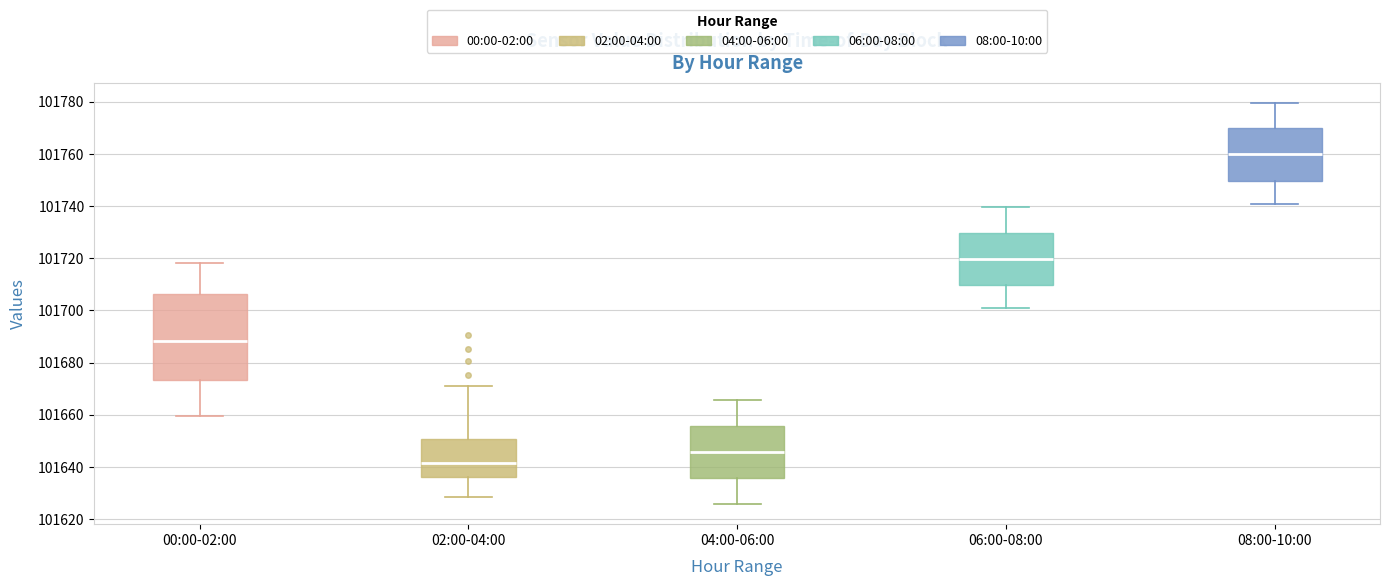

Where does the median line of the box for 00:00-02:00 sit on the y-axis? The values are not printed on the chart, so give them approximately, as read against the axis.

101688